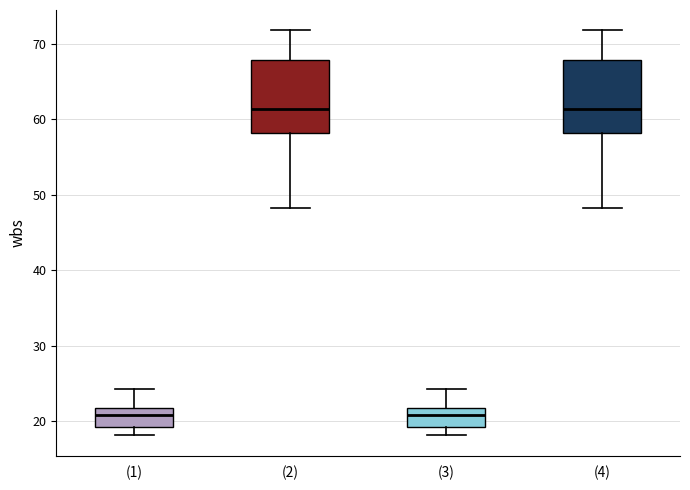

Where does the median line of the box for (1) sit on the y-axis? The values are not printed on the chart, so give them approximately, as read against the axis.

21